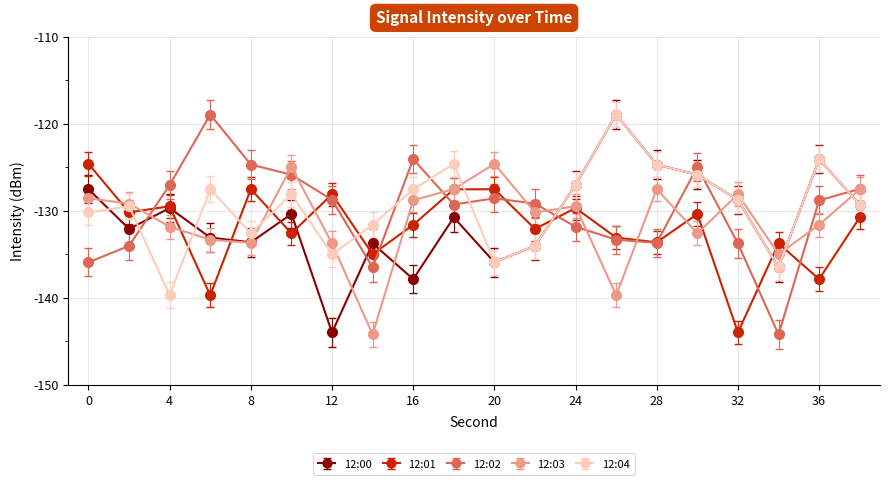

True or false: 12:02 and 12:00 cross at least once.

True